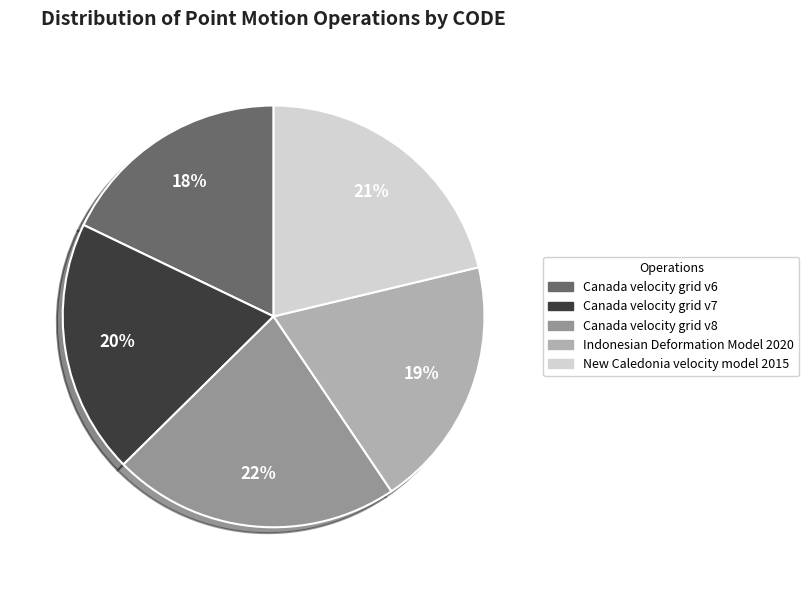

What percentage is the New Caledonia velocity model 2015 slice, to the nearest percent?

21%